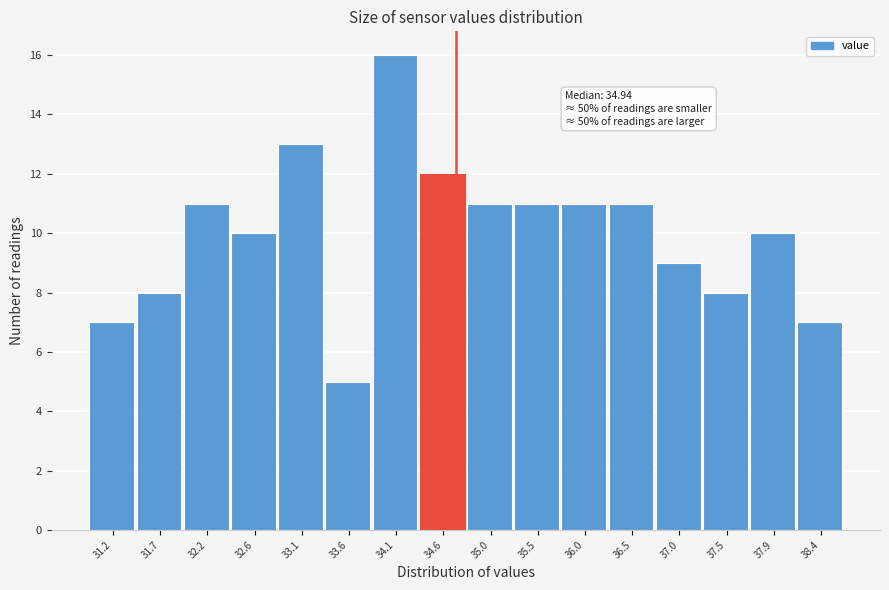

Reading right to left, what are all the values shown in this chart?

7	10	8	9	11	11	11	11	12	16	5	13	10	11	8	7